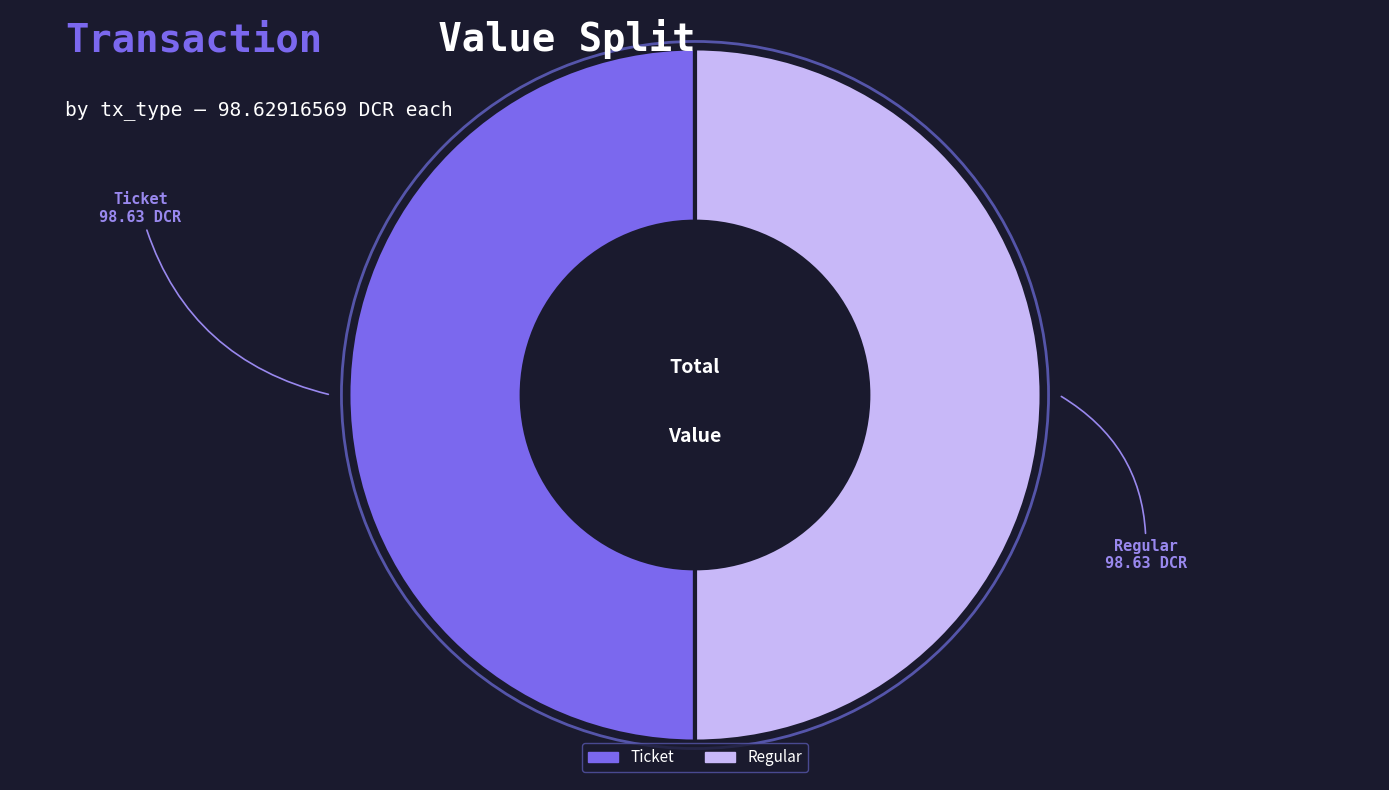

How many segments does this pie chart have?

2